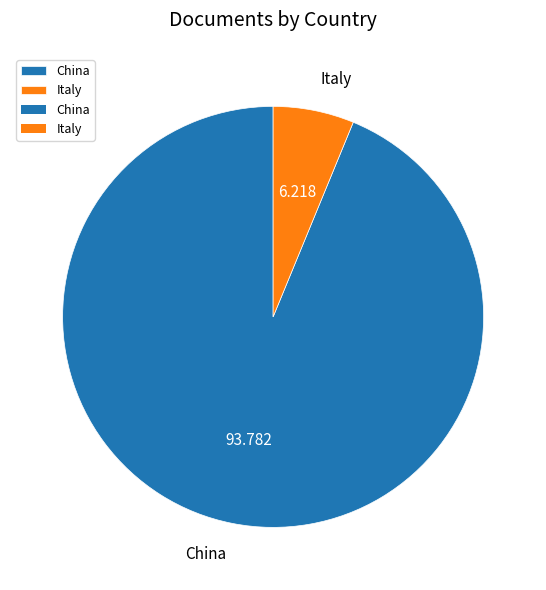

Combined, do Italy and China account for over 50%?

Yes